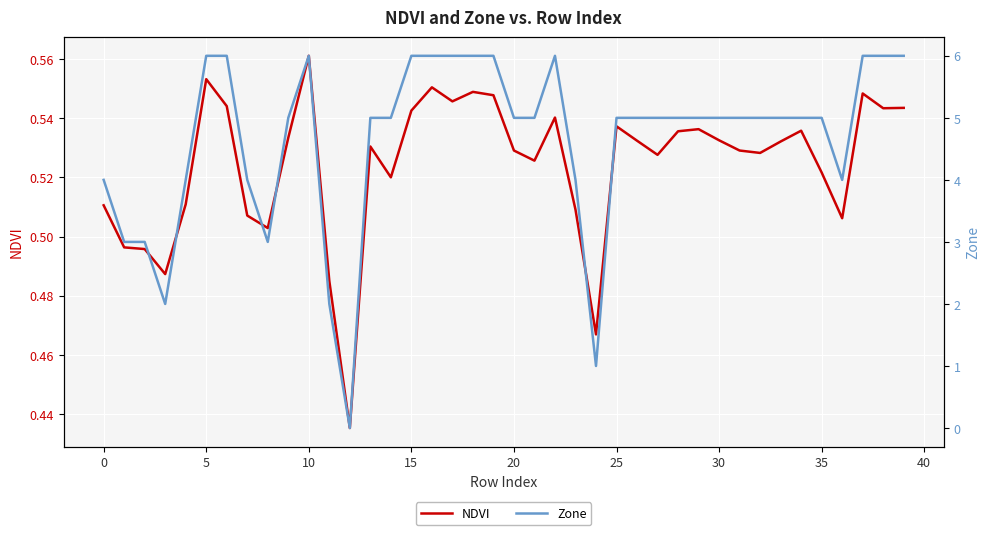

At which label does NDVI reach its peak?

10